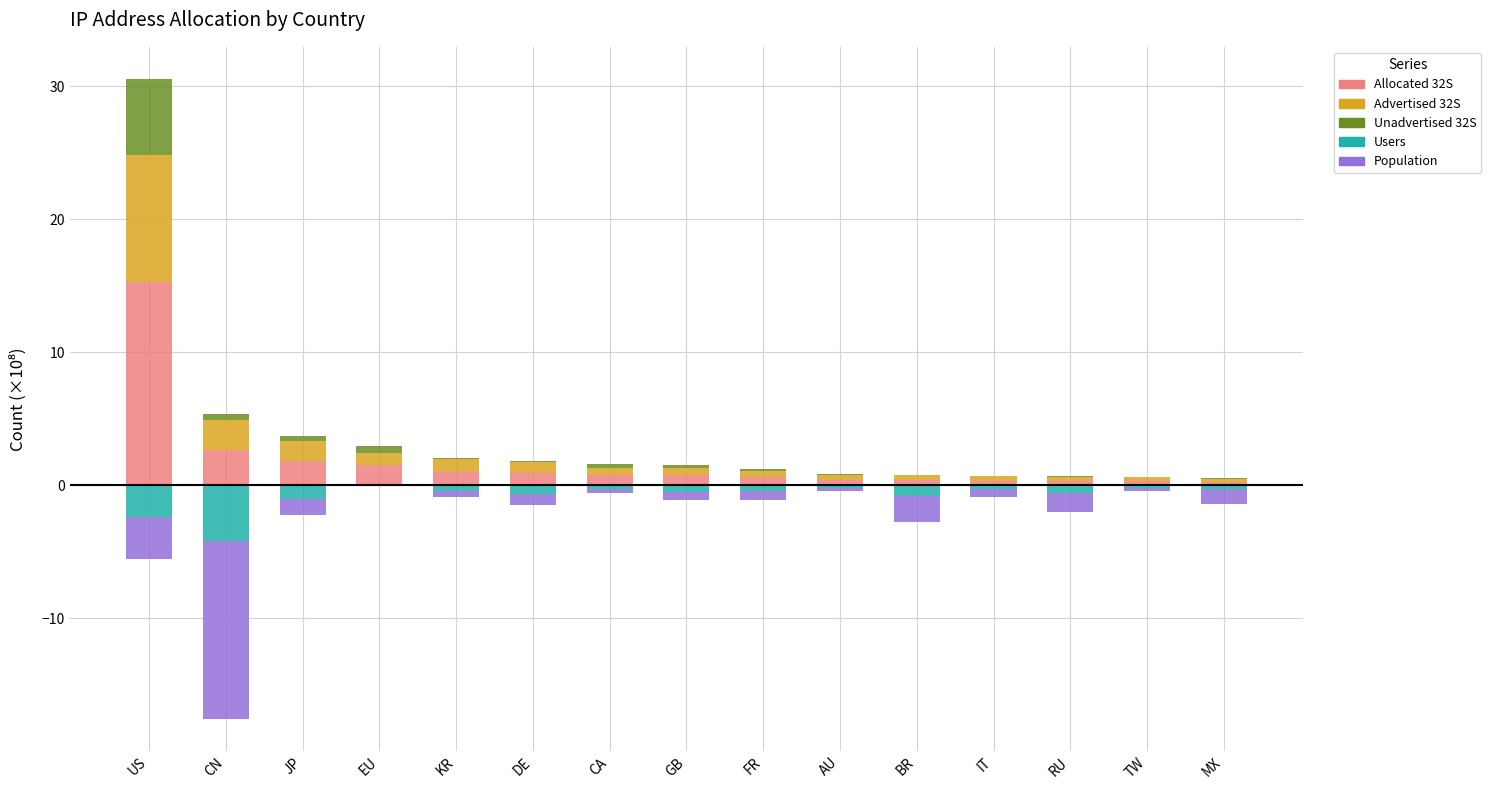

What is the difference between the users values at BR and FR?

0.3